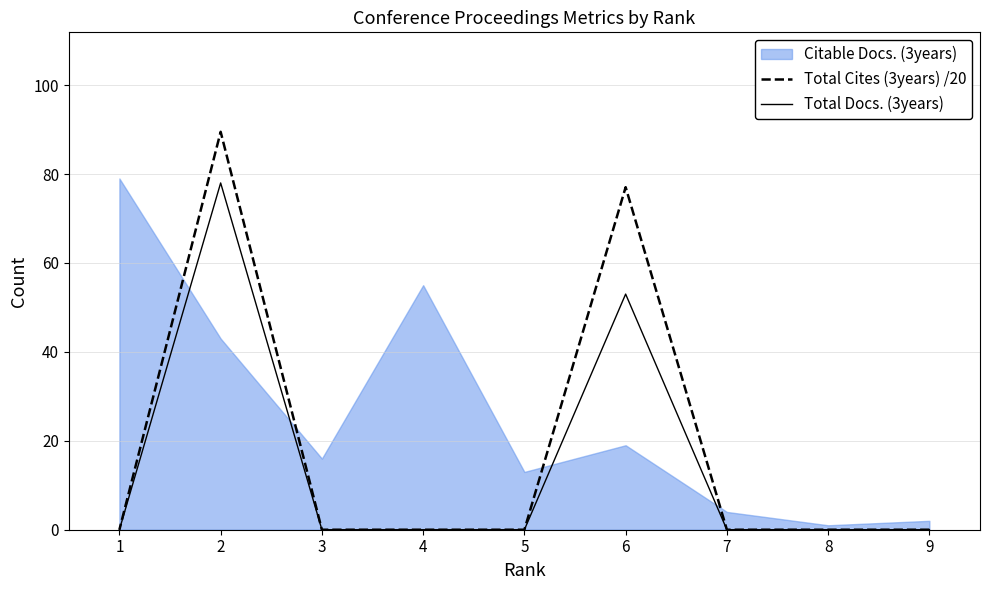

True or false: Total Cites (3years) /20 has a value of 133.5 at 2.

False